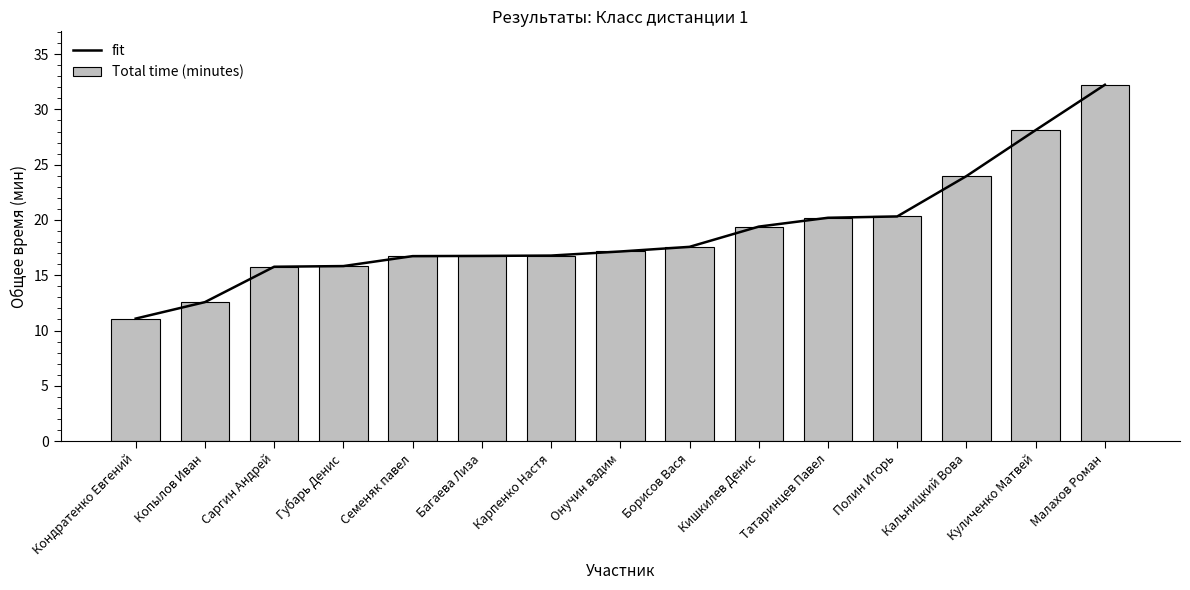

What is the label of the 1st bar from the right?

Малахов Роман